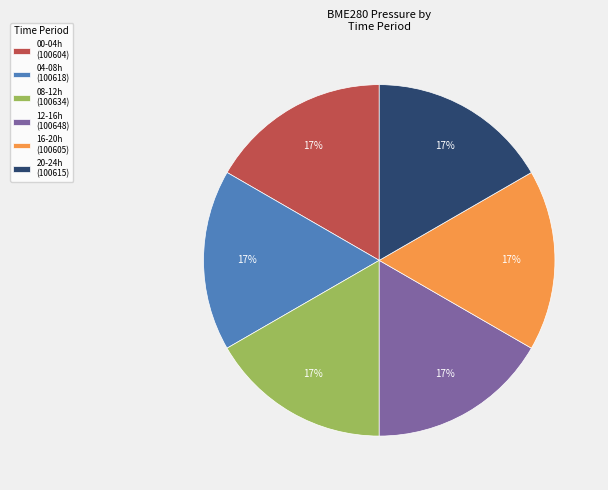

Does any single category account for the majority?

No